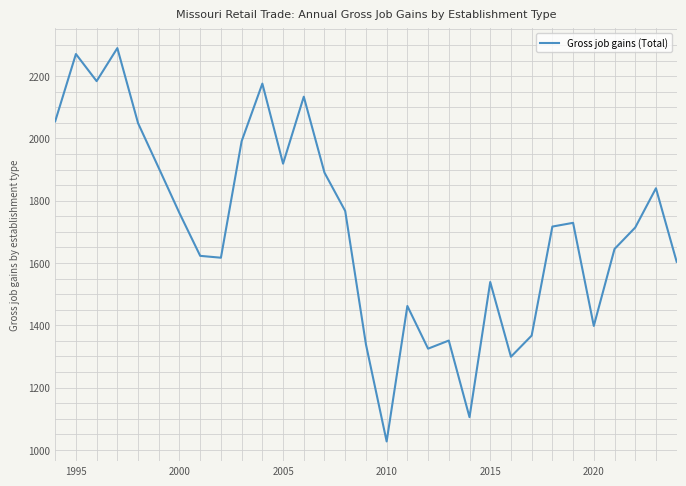

What is the minimum value shown in the chart?

1027